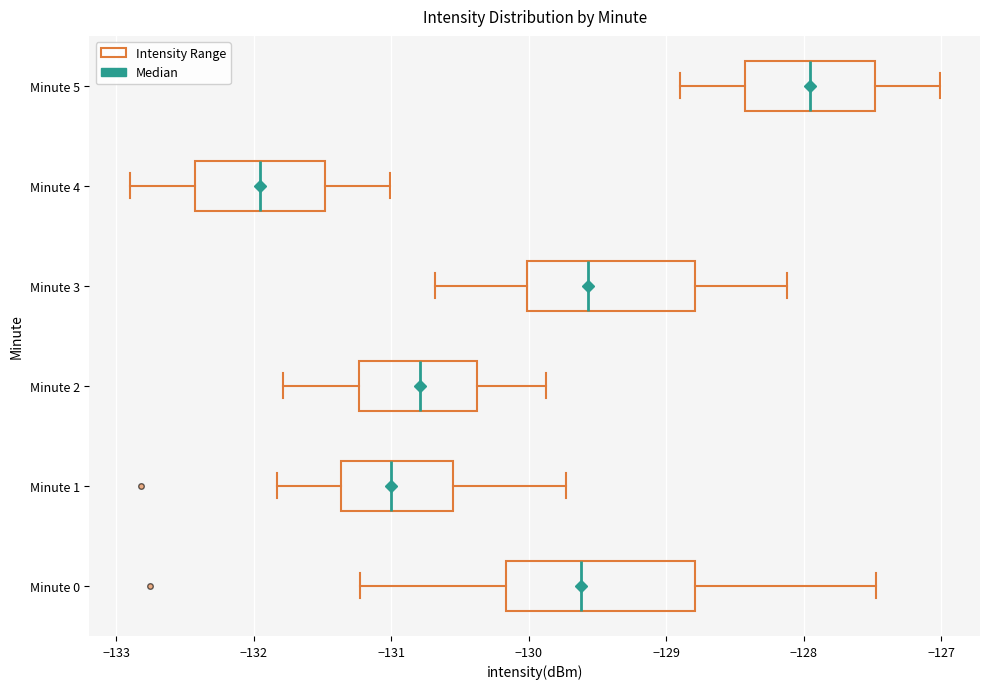

Reading bottom to top, read every box against the x-axis: the position of its median line, the range the box covers, and the ends of its whiskers. The values are not printed on the chart, so give them approximately, as read against the axis.

Minute 0: median -129.6, box -130.2 to -128.8, whiskers -131.2 to -127.5
Minute 1: median -131.0, box -131.4 to -130.6, whiskers -131.8 to -129.7
Minute 2: median -130.8, box -131.2 to -130.4, whiskers -131.8 to -129.9
Minute 3: median -129.6, box -130.0 to -128.8, whiskers -130.7 to -128.1
Minute 4: median -132.0, box -132.4 to -131.5, whiskers -132.9 to -131.0
Minute 5: median -128.0, box -128.4 to -127.5, whiskers -128.9 to -127.0